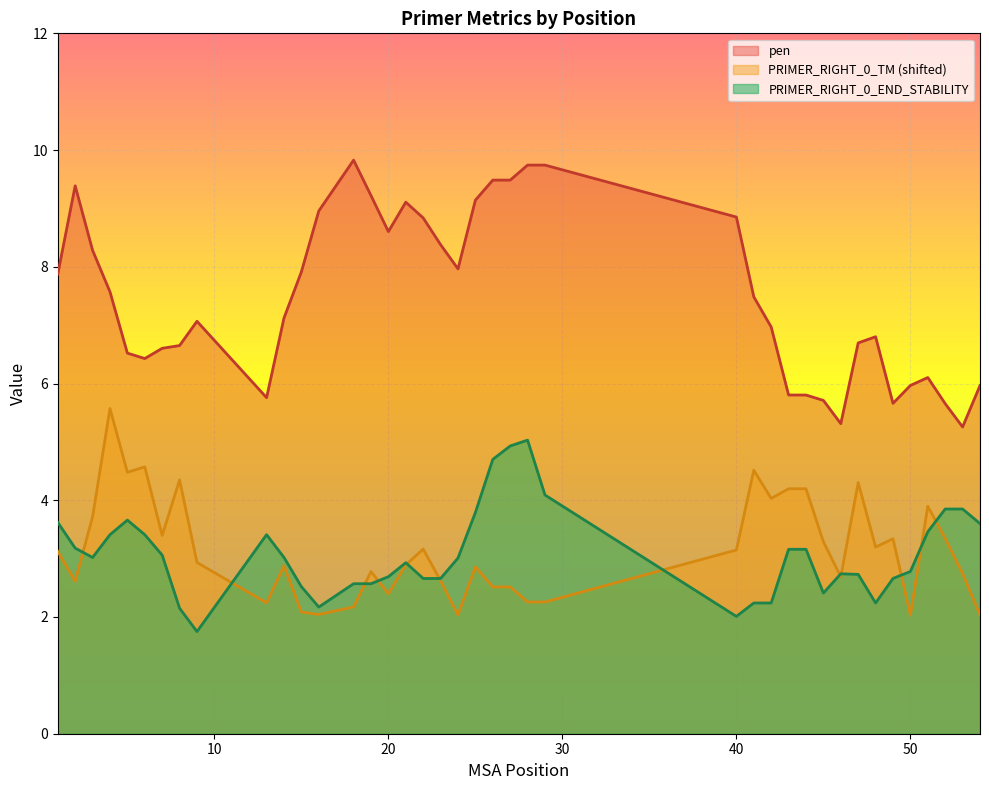

How many distinct data groups are displayed?

3